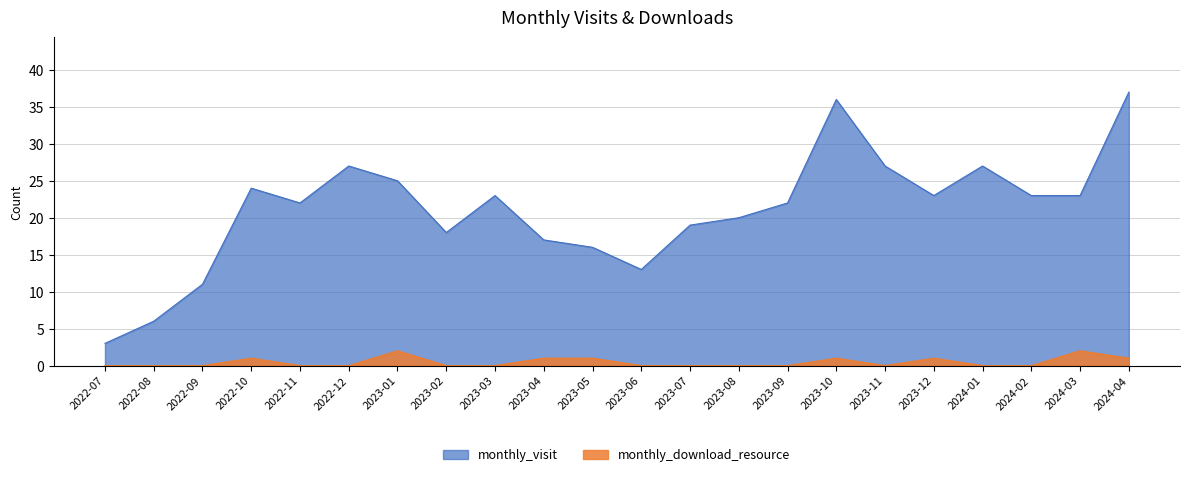

Between 2023-04 and 2022-08, which is larger?

2023-04